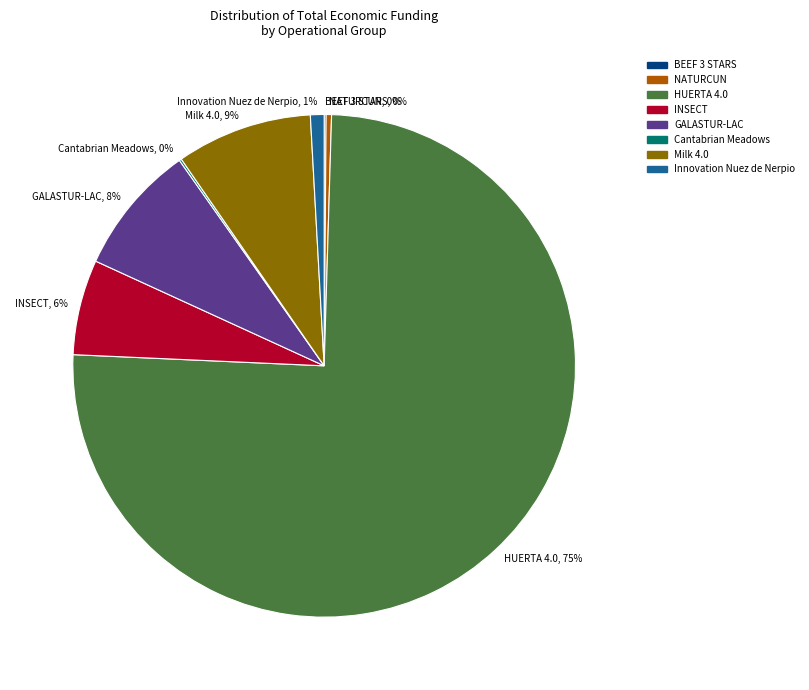

Do GALASTUR-LAC, 8% and Milk 4.0, 9% together represent more than half of the pie?

No